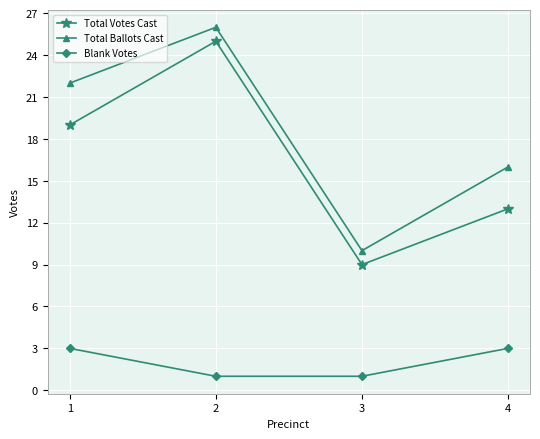

How many Total Votes Cast values are between 13 and 25?

3